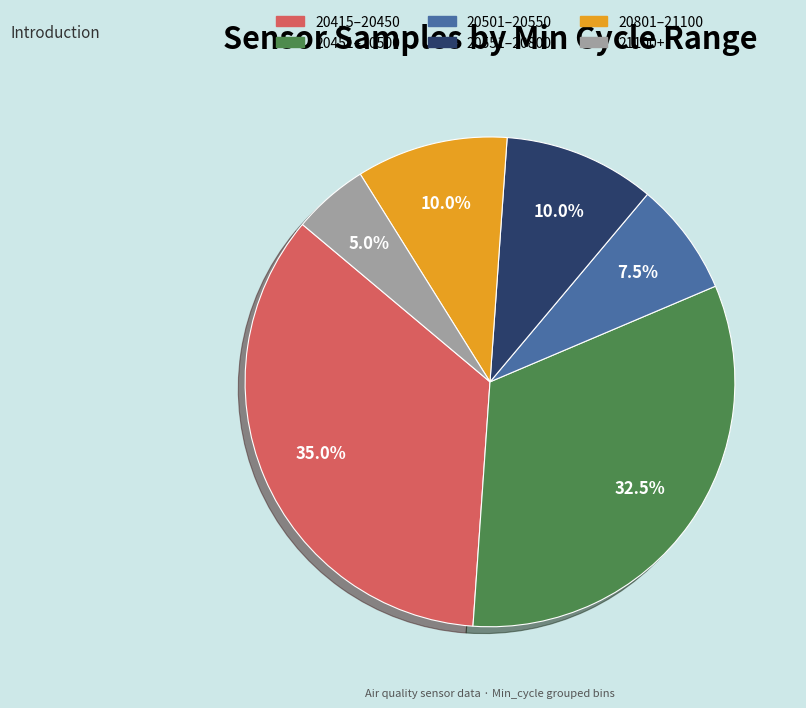

Is there any slice that represents more than half of the pie?

No